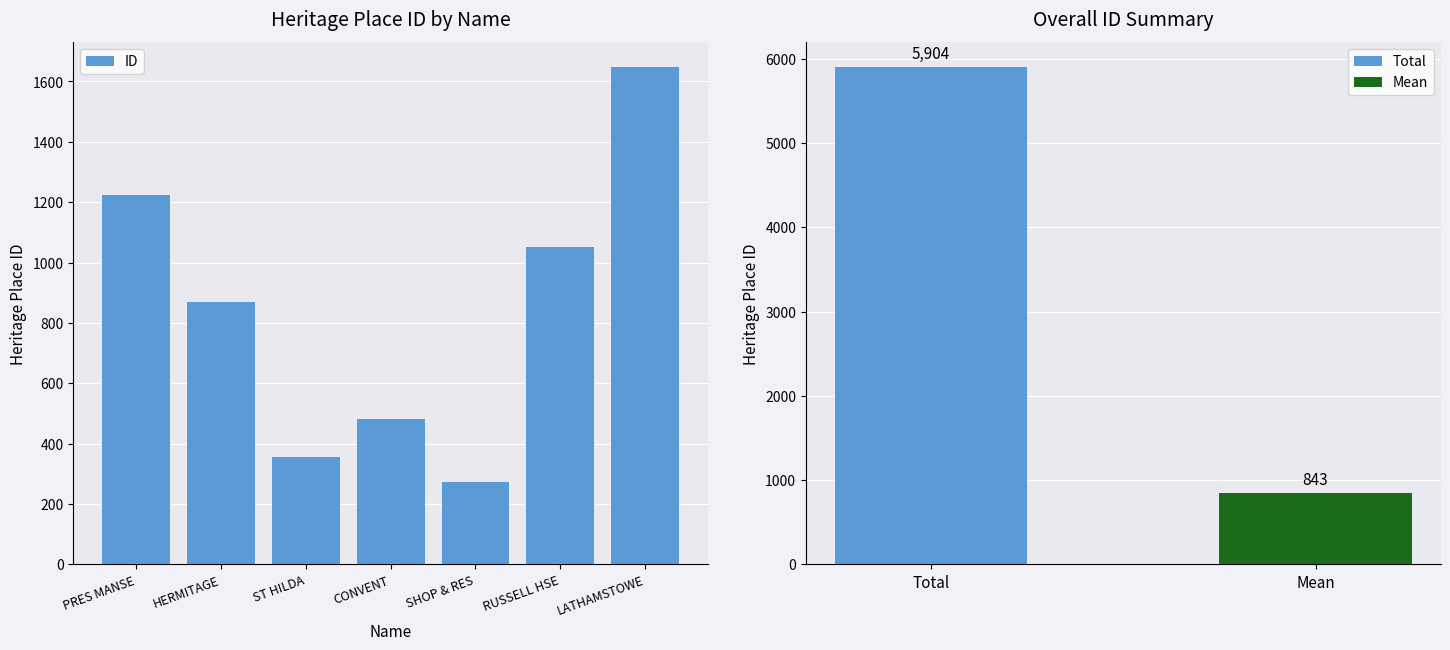

What is the greatest value displayed?

1648